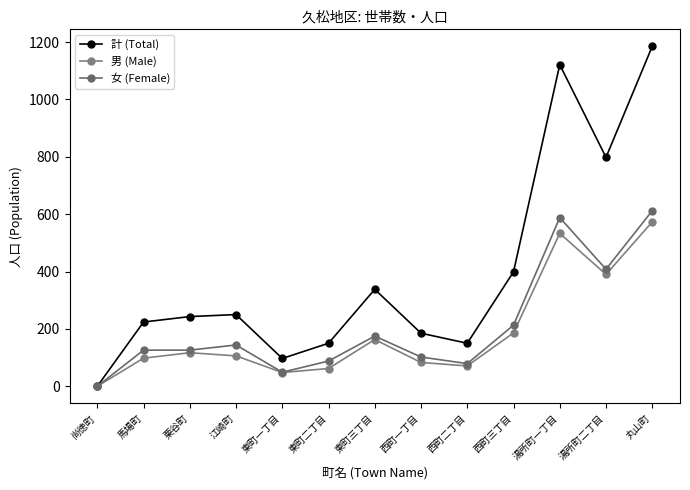

Which series changed the most between 東町二丁目 and 西町一丁目?

計 (Total)